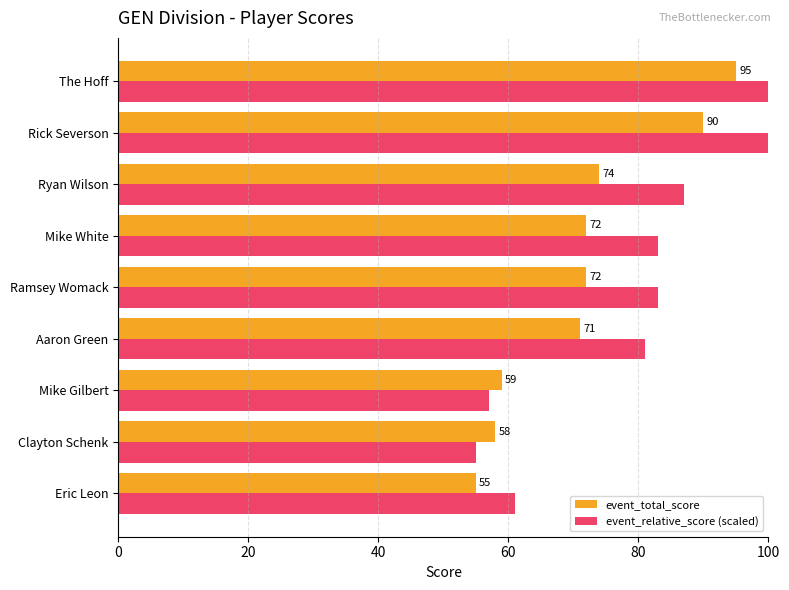

What is the difference between the maximum and minimum values in the event_total_score series?

40